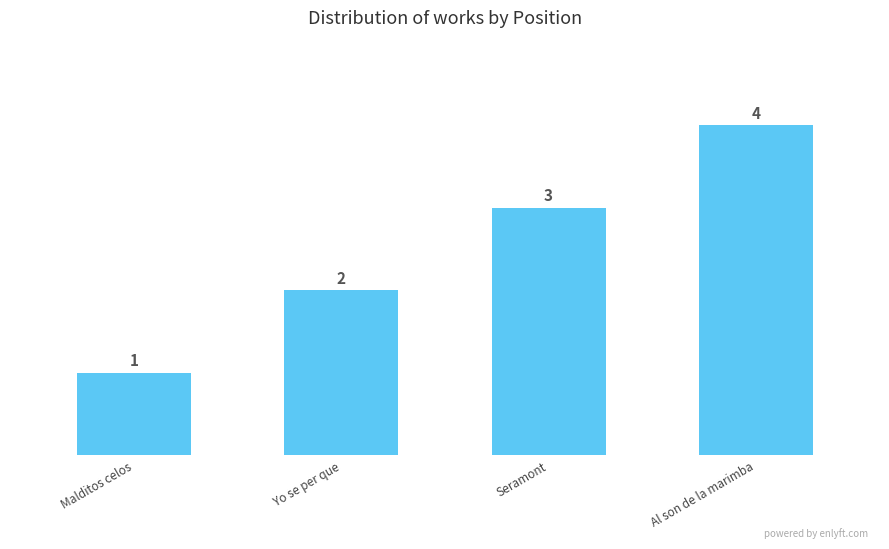

How many bars are there in total?

4